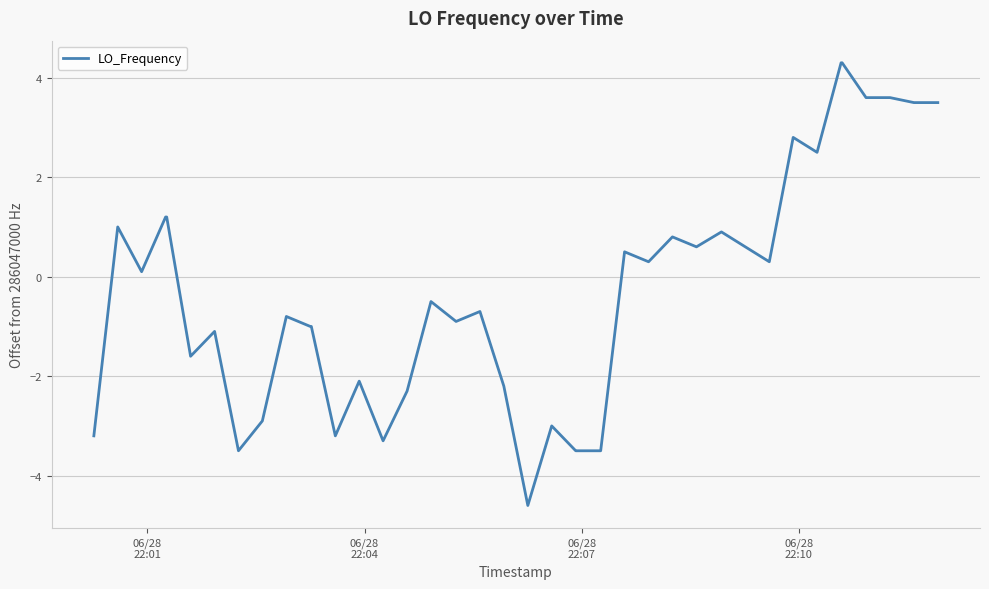

What is the smallest value displayed?

-4.6